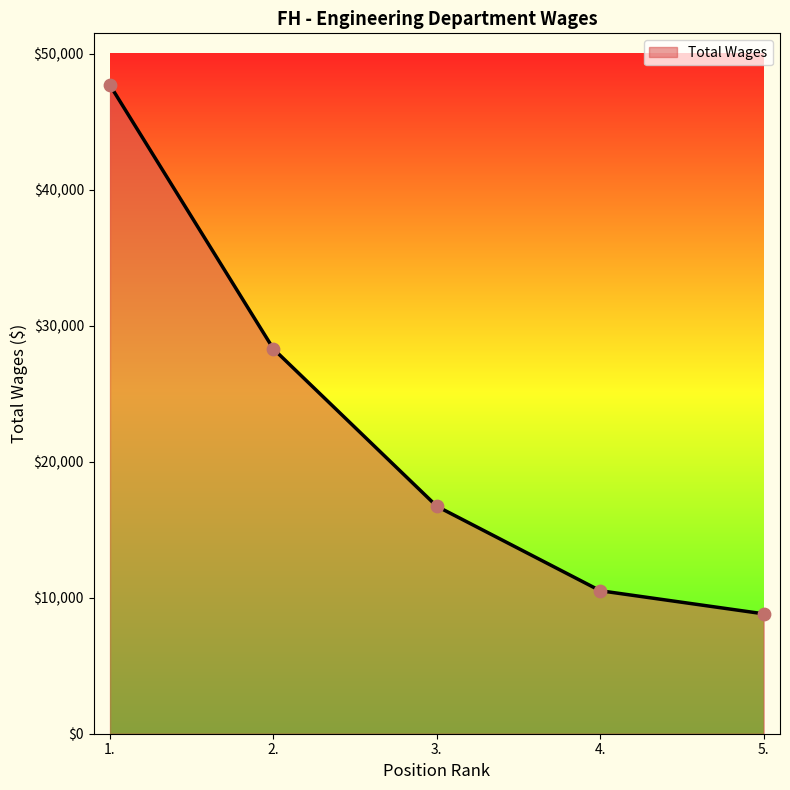

What is the change in value from 1. to 5.?

-38872